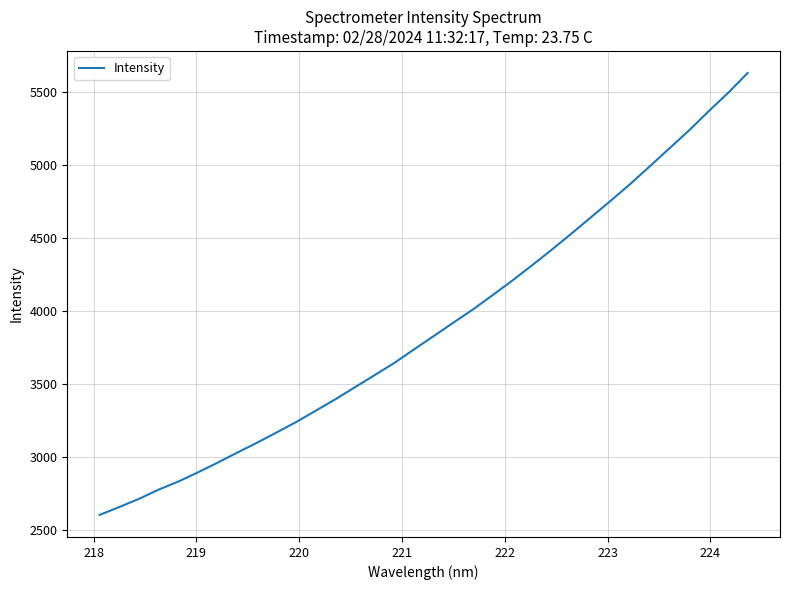

What is the difference between the maximum and minimum values?

3027.8